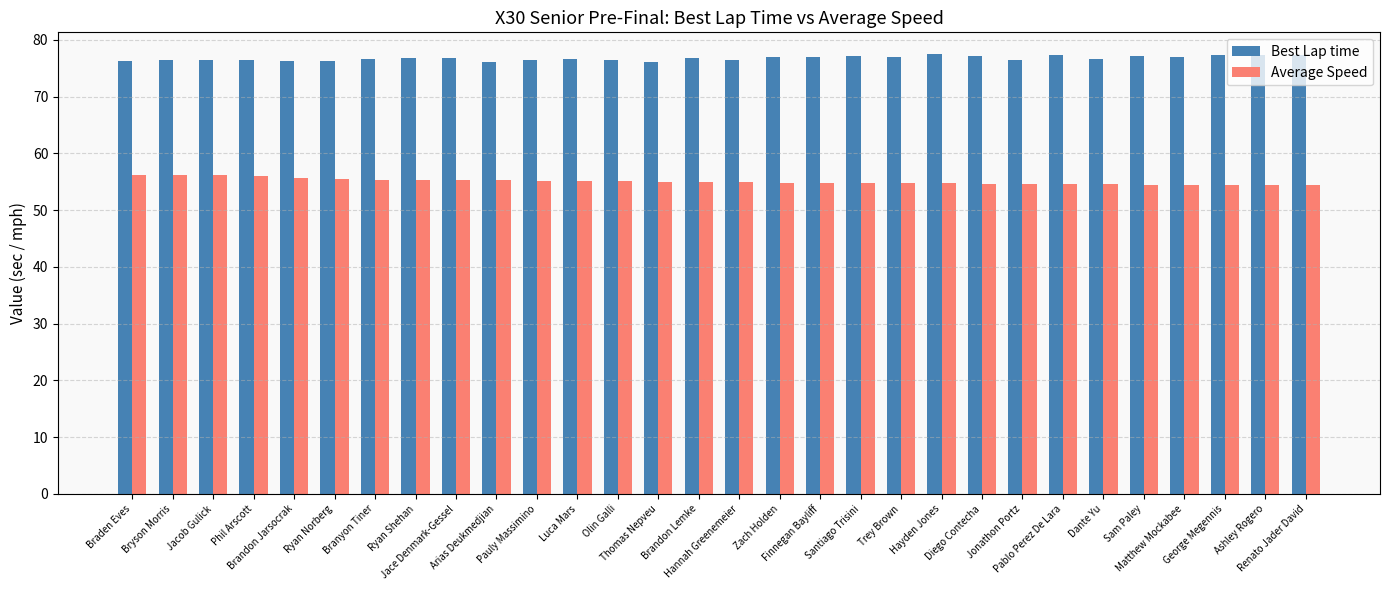

What is the sum of all Average Speed values?

1651.1